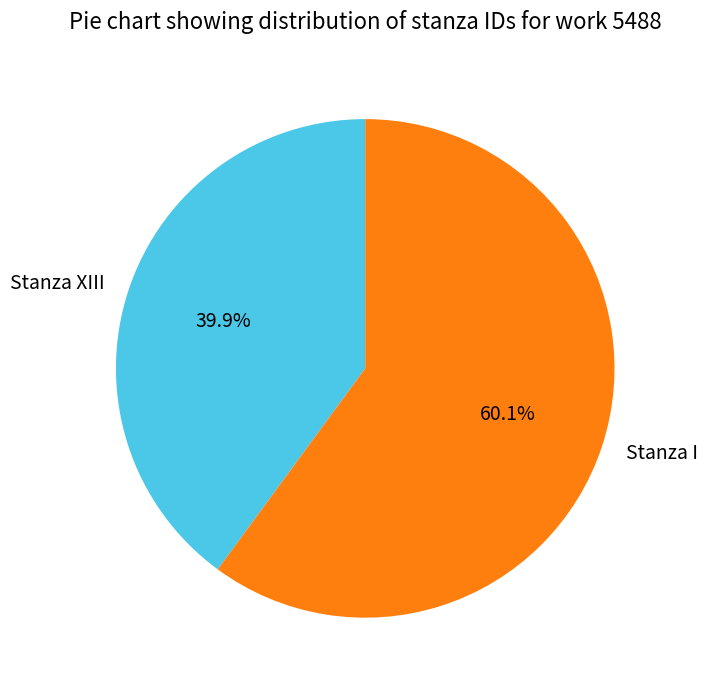

Rank the categories by value from lowest to highest.

Stanza XIII, Stanza I